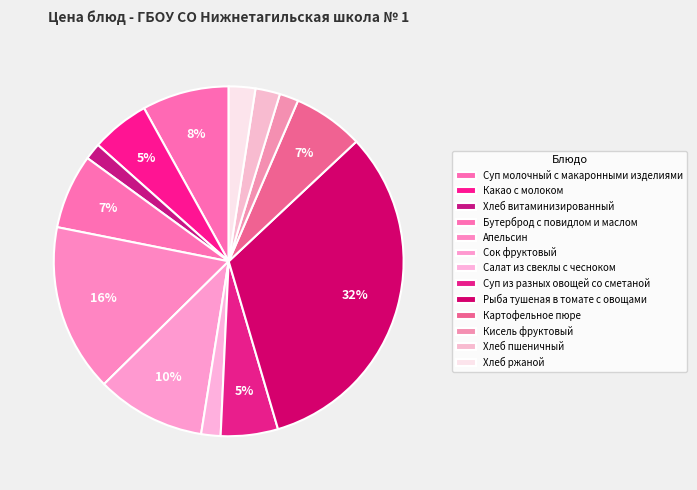

What portion of the pie excludes Хлеб пшеничный?

97.7%